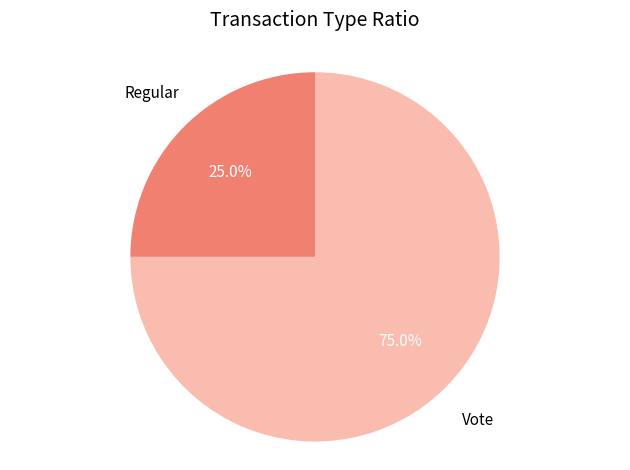

Which category has the smallest portion of the pie?

Regular